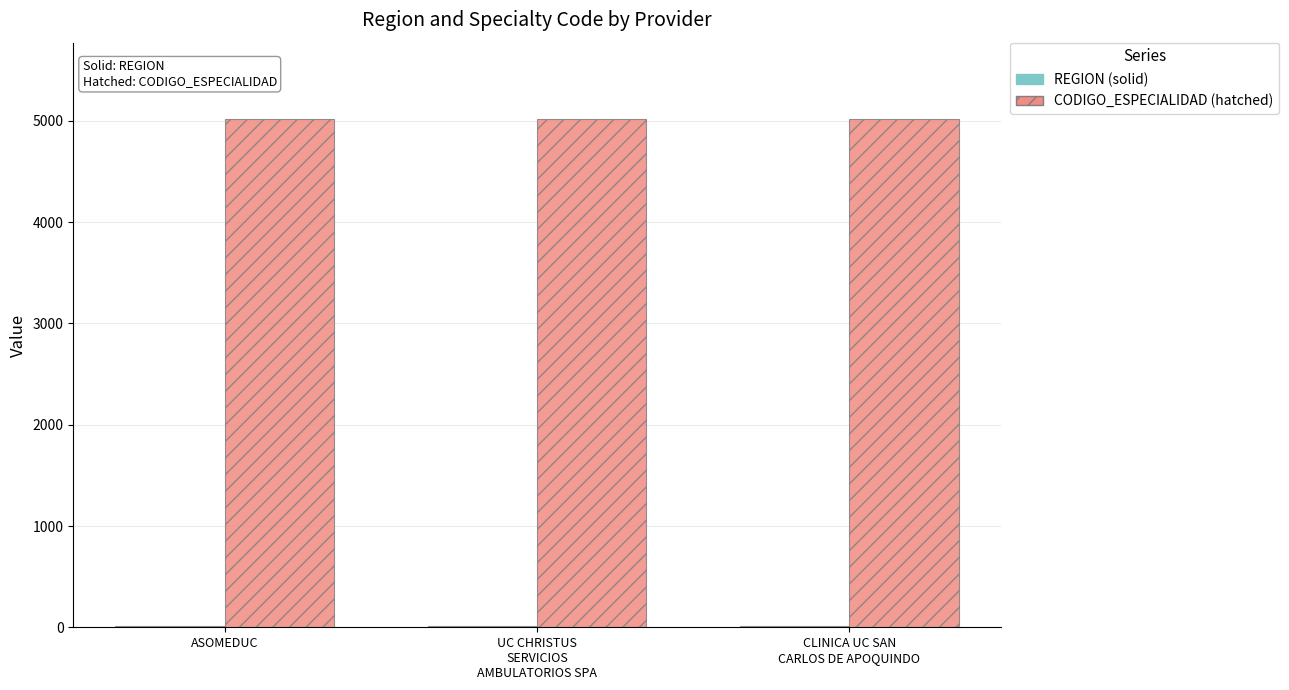

What is the greatest value displayed?

5020